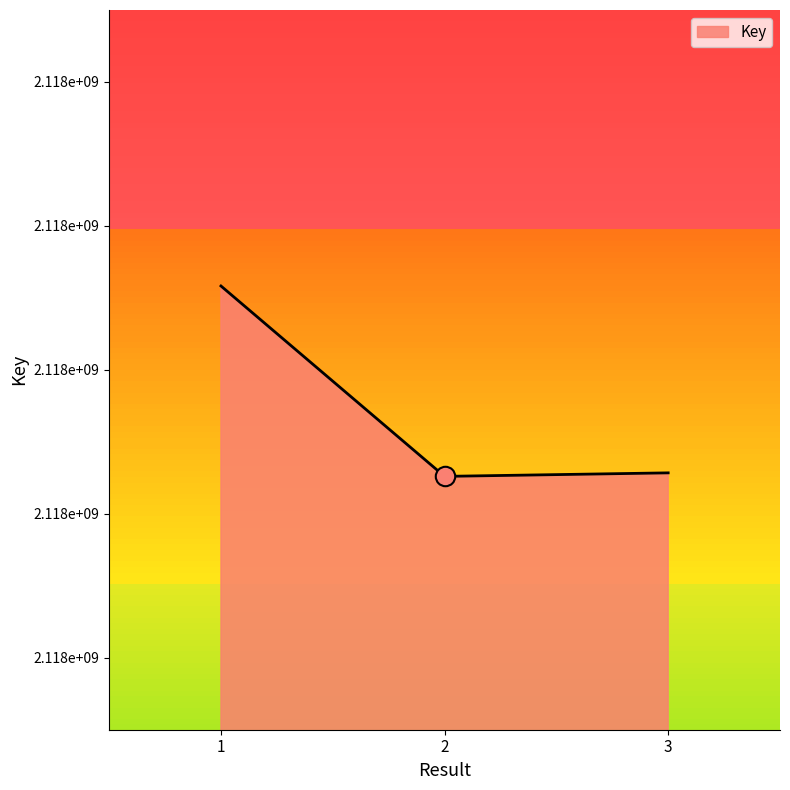

What is the approximate value at 3, to the nearest 50?

2117856900